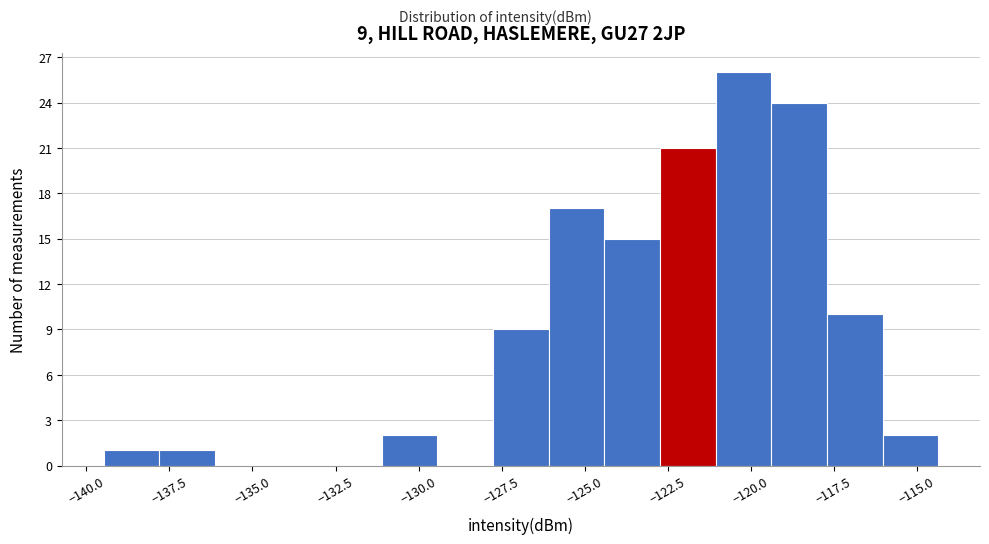

Read against the x-axis, roughly where is the centre of the tallest bar?

-120.0